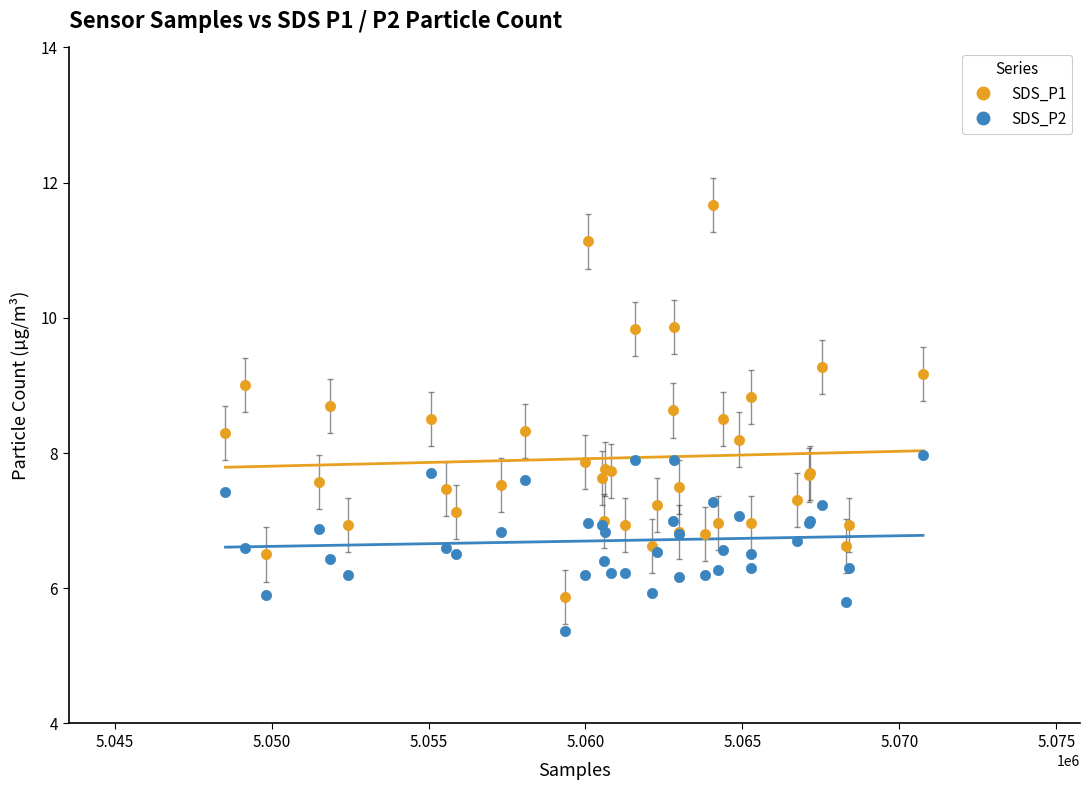

Which series has the largest Y range (max minus min)?

SDS_P1